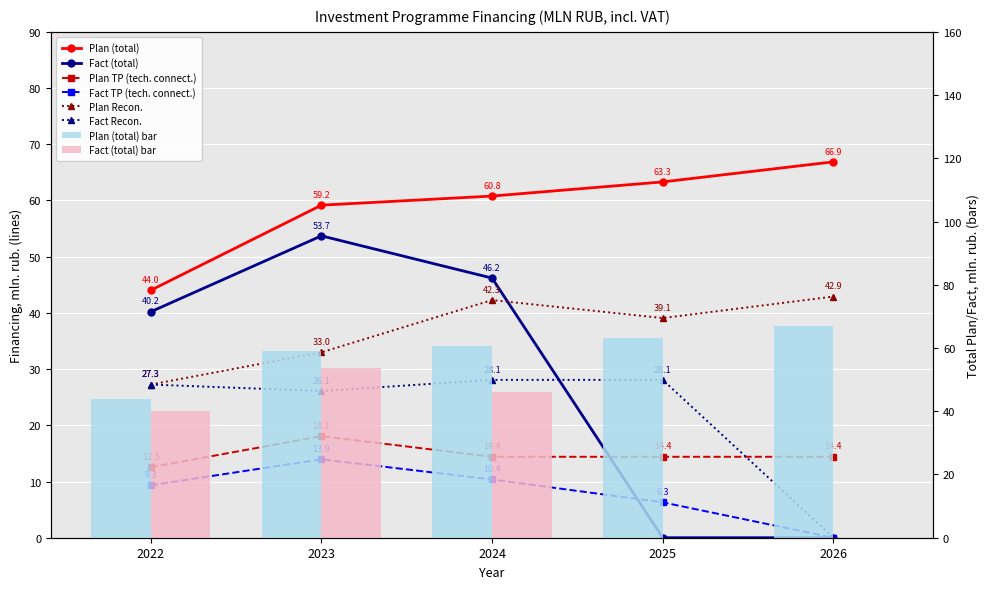

Which category has the highest value in the Fact (total) series?

2023